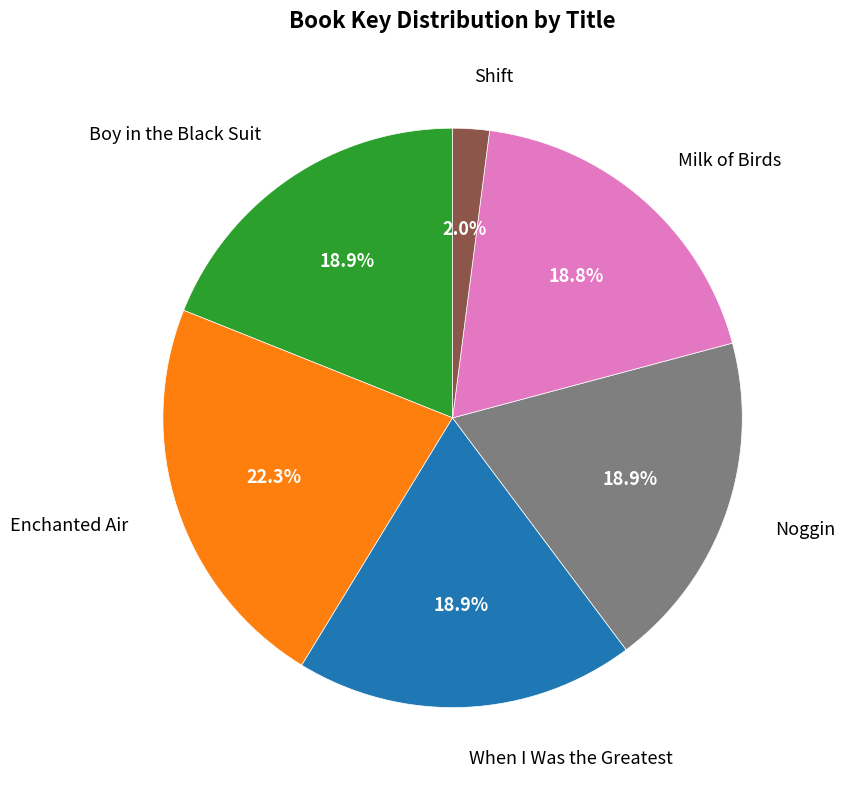

How many segments does this pie chart have?

6